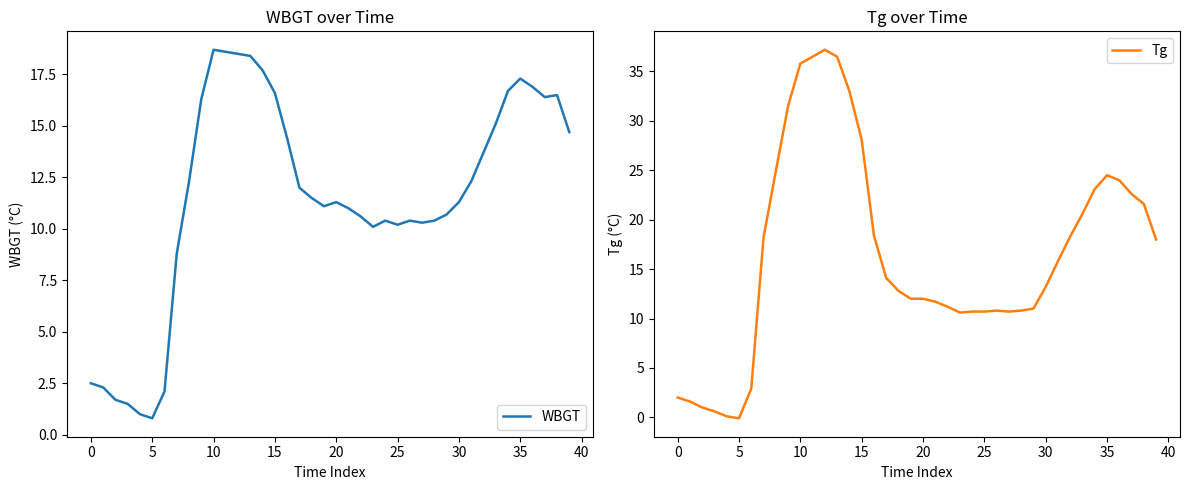

What is the value of the Tg point at the 18th from the left?

14.1